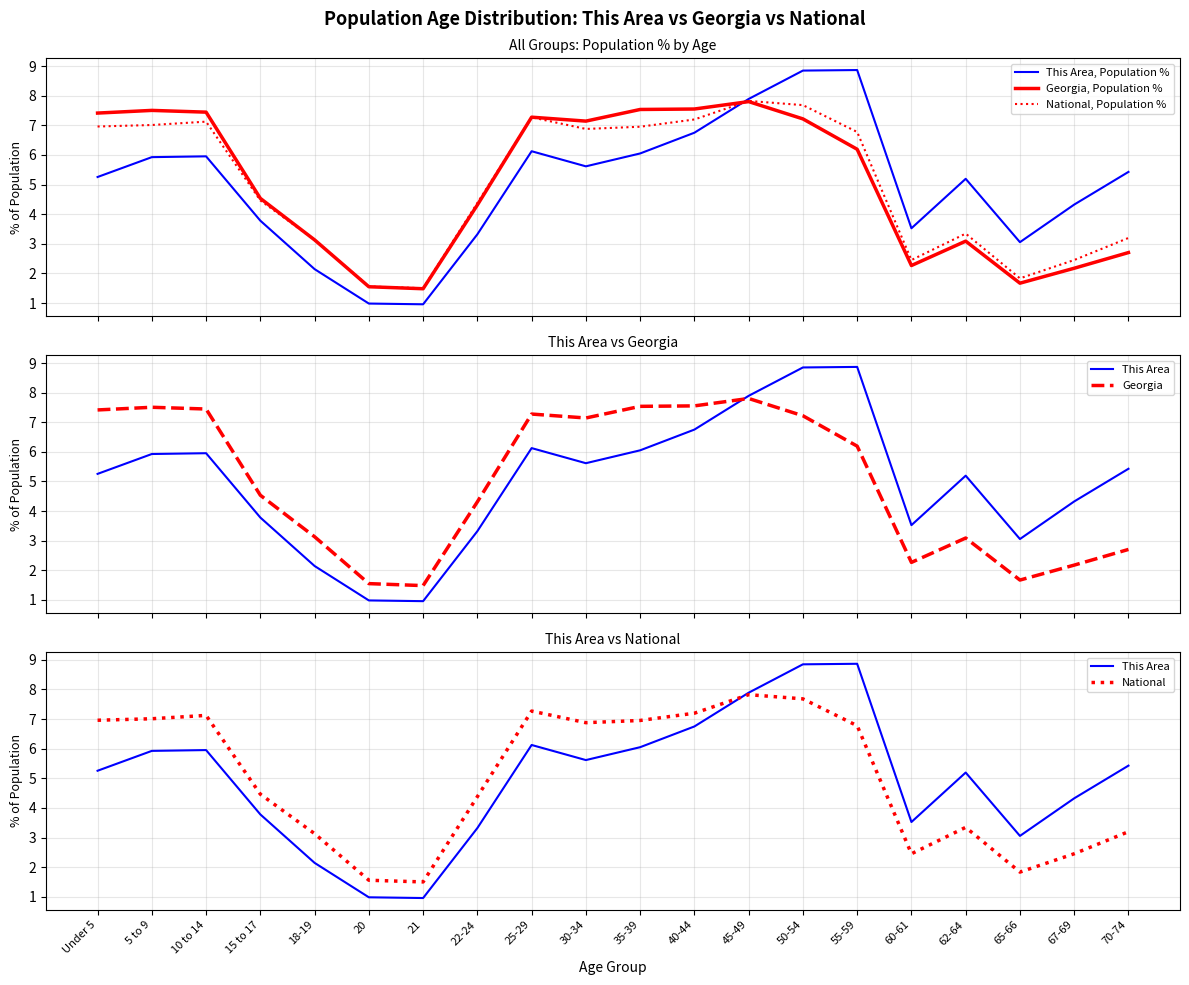

Between which two adjacent categories do This Area, Population % and National first intersect?

40-44 and 45-49